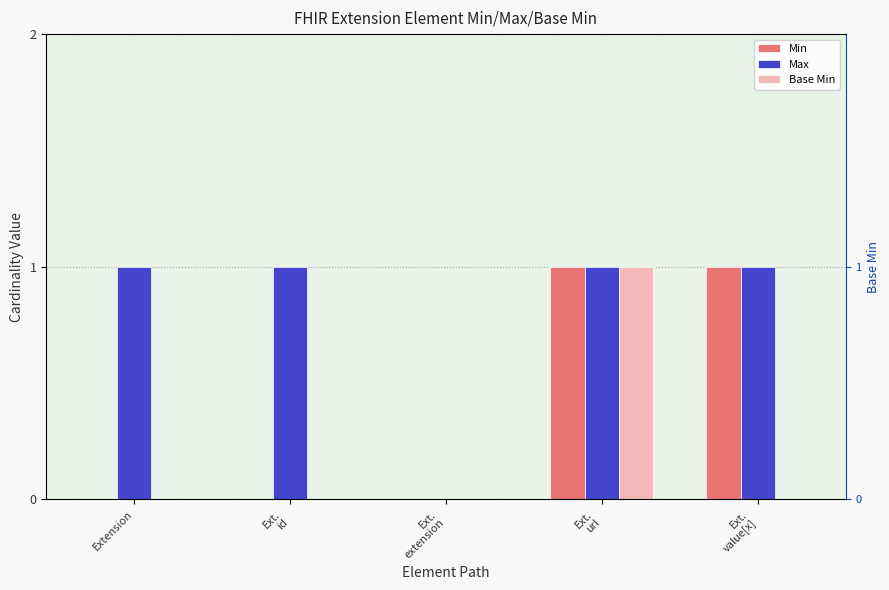

Between Ext.
extension and Ext.
url, which is larger?

Ext.
url